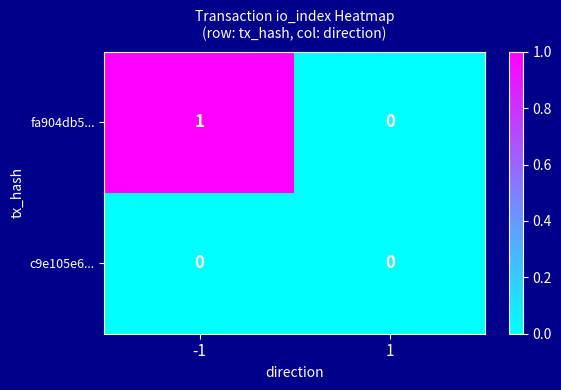

How many series are shown in this chart?

2